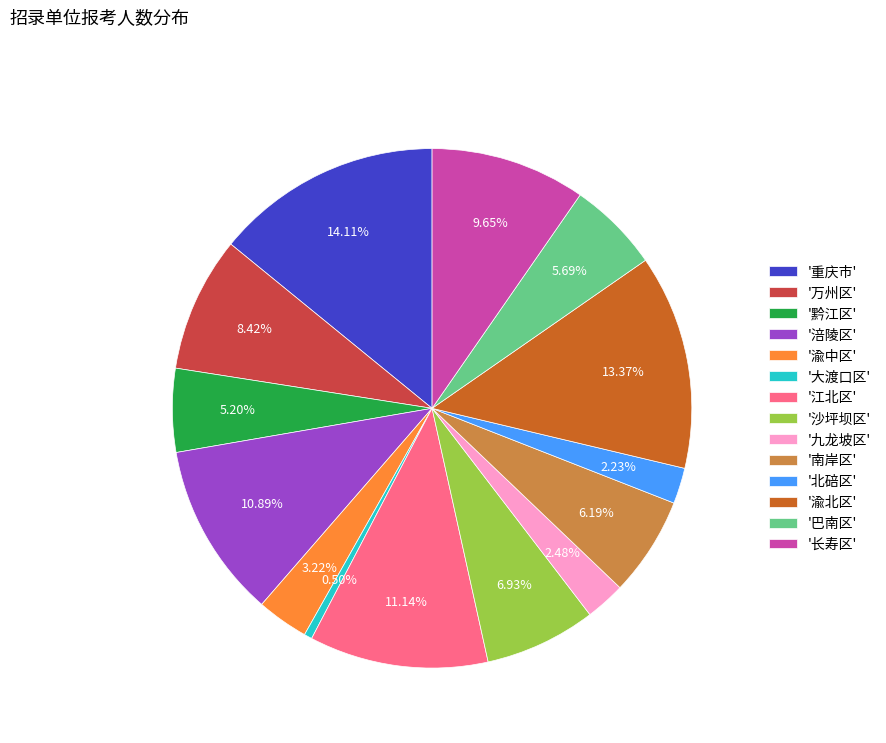

Approximately how many times larger is the value at '黔江区' compared to '巴南区'?

0.9